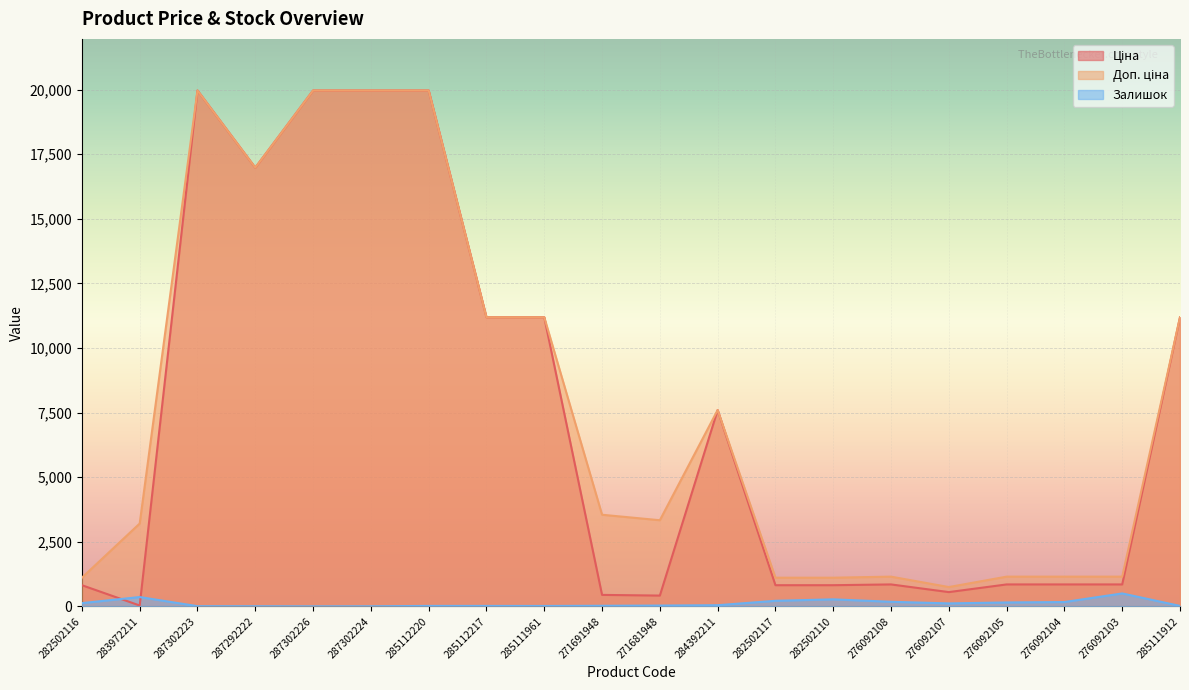

Where is the first local minimum for Доп. ціна?

287292222